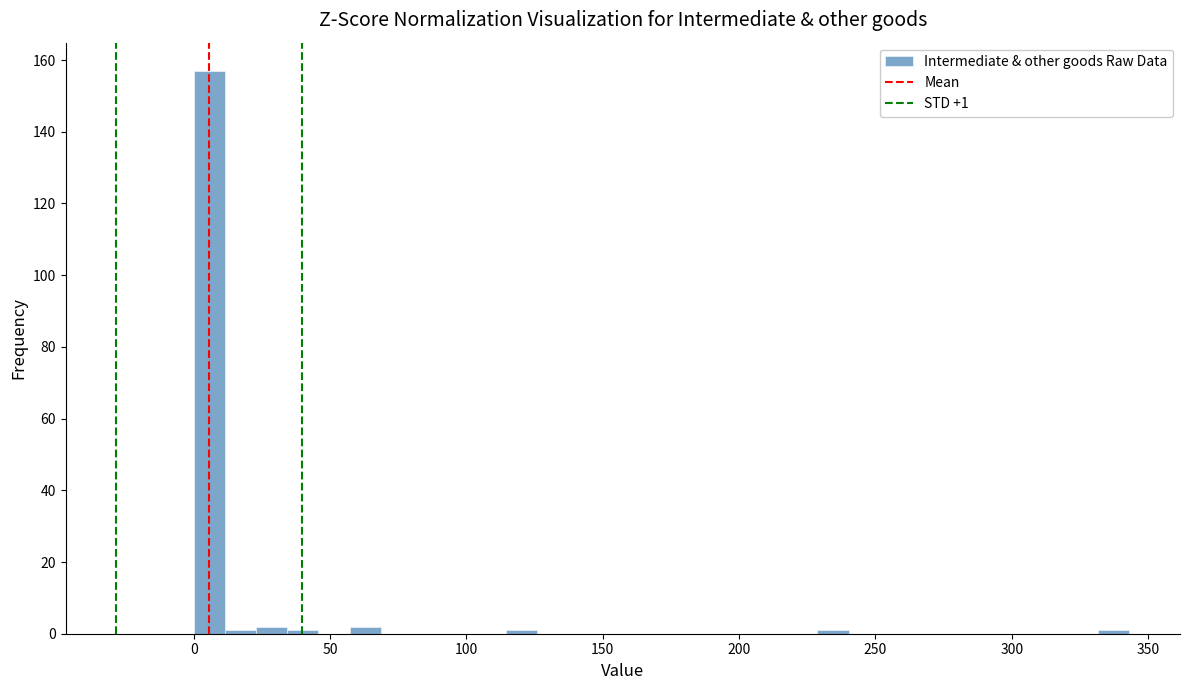

Around what value on the x-axis is the tallest bar? Give the approximate position of its centre, as read against the axis.

5